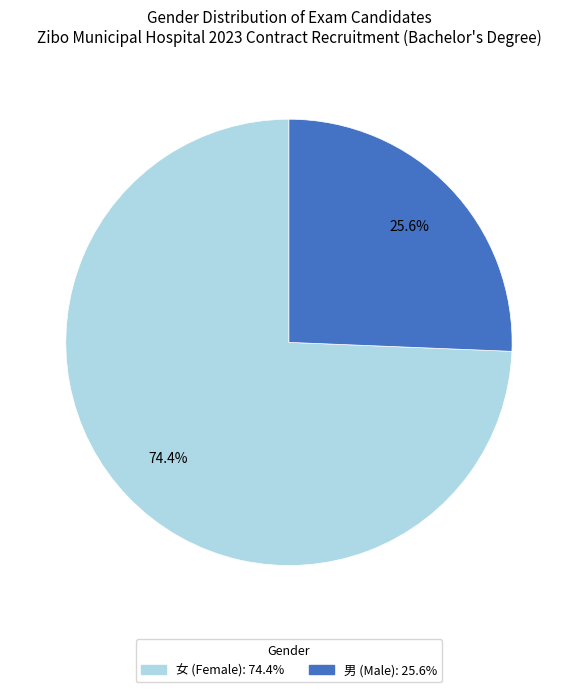

Which slice represents more than half of the pie?

女